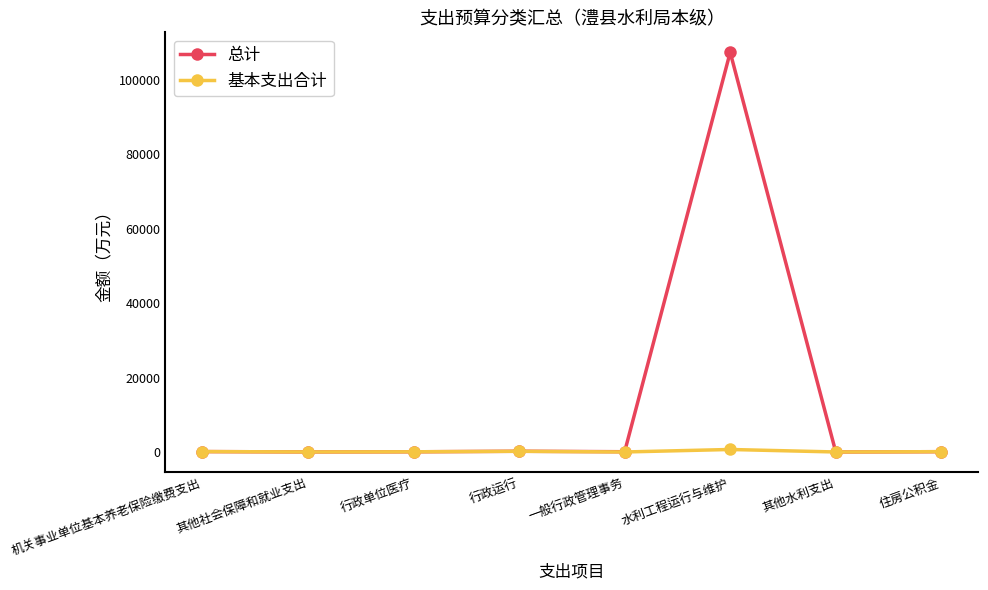

At which category does the chart reach its peak across all series?

水利工程运行与维护